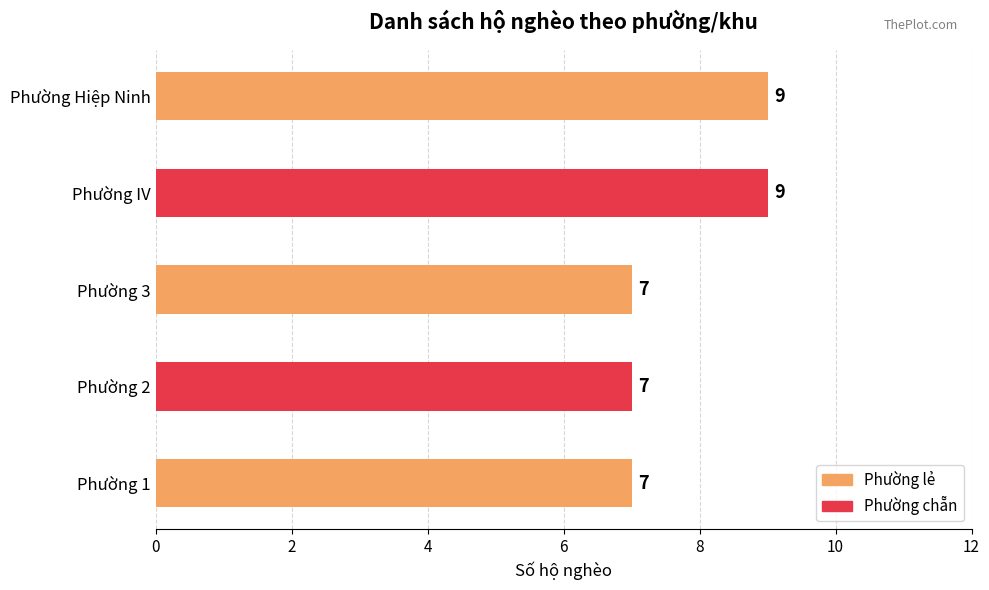

Reading top to bottom, transcribe all the data shown in this chart.

Phường Hiệp Ninh=9	Phường IV=9	Phường 3=7	Phường 2=7	Phường 1=7